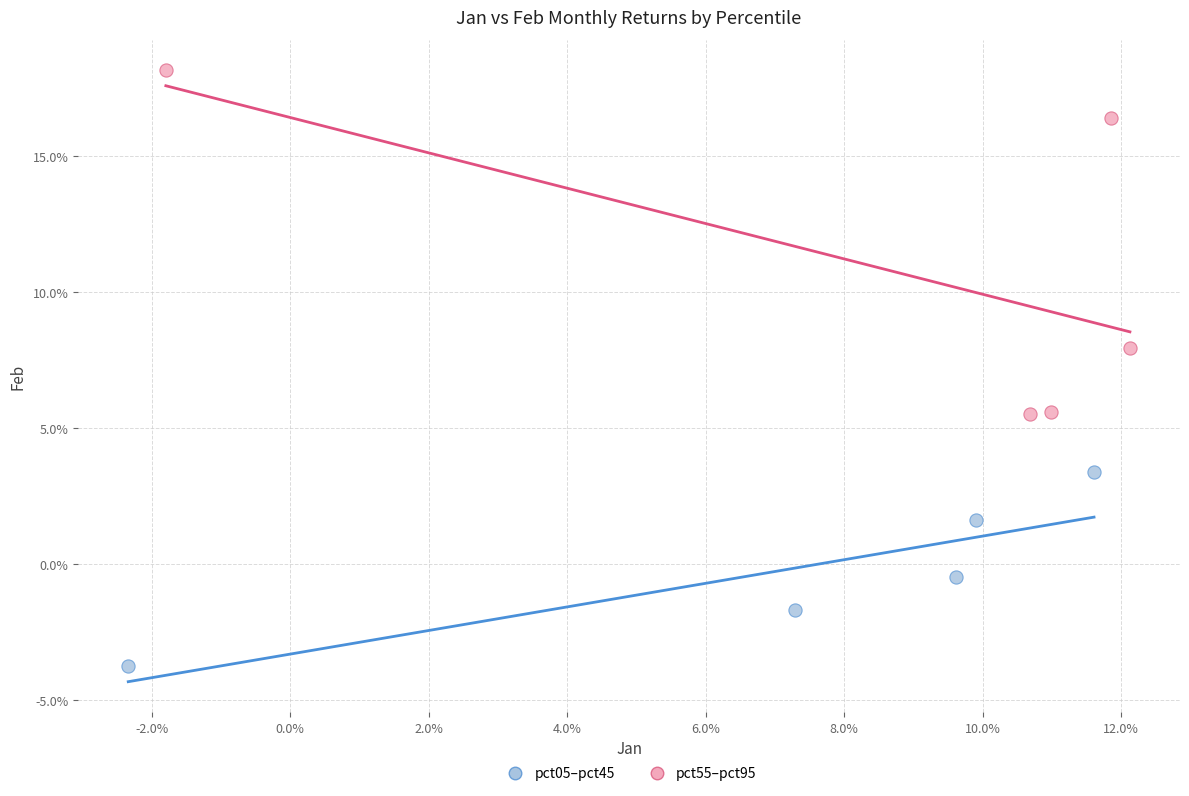

Which series contains the highest Y value?

pct55–pct95